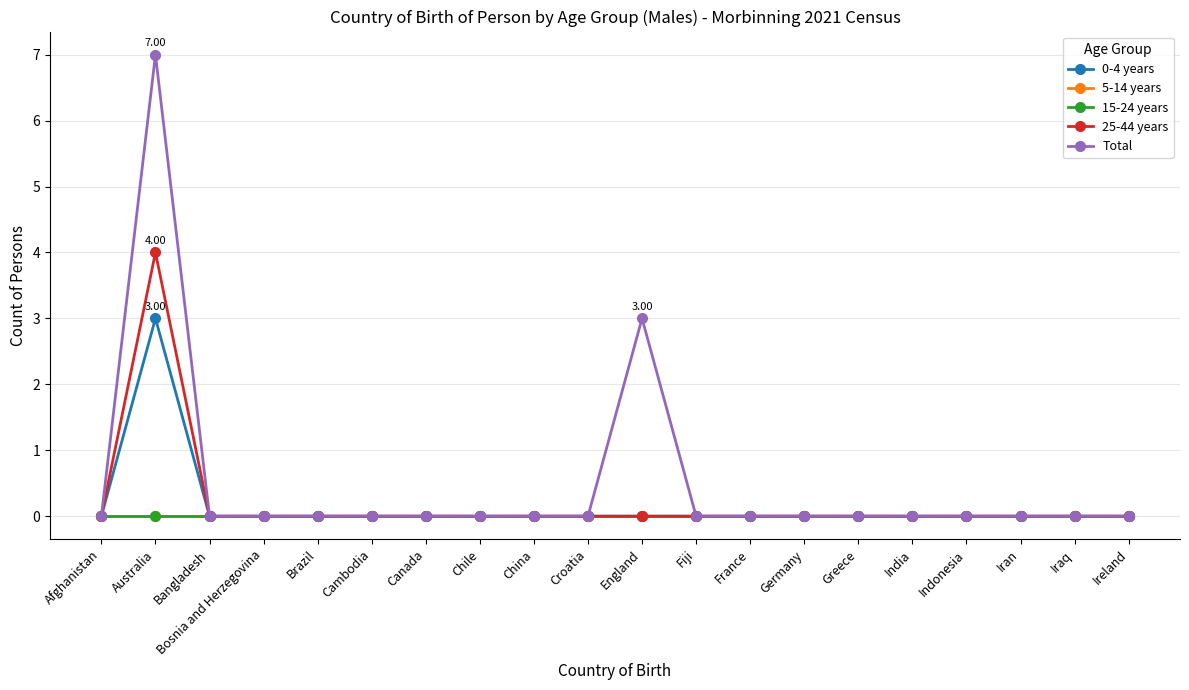

Where is the first local maximum for Total?

Australia